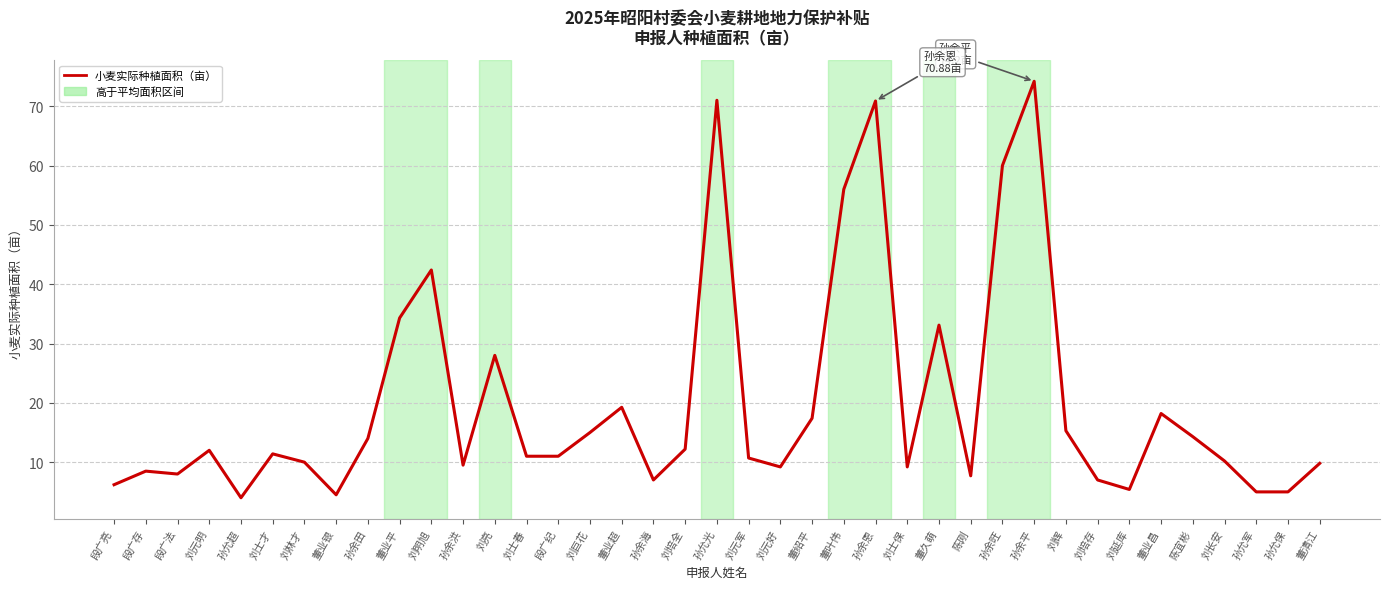

What position from the left is 刘明旭?

11